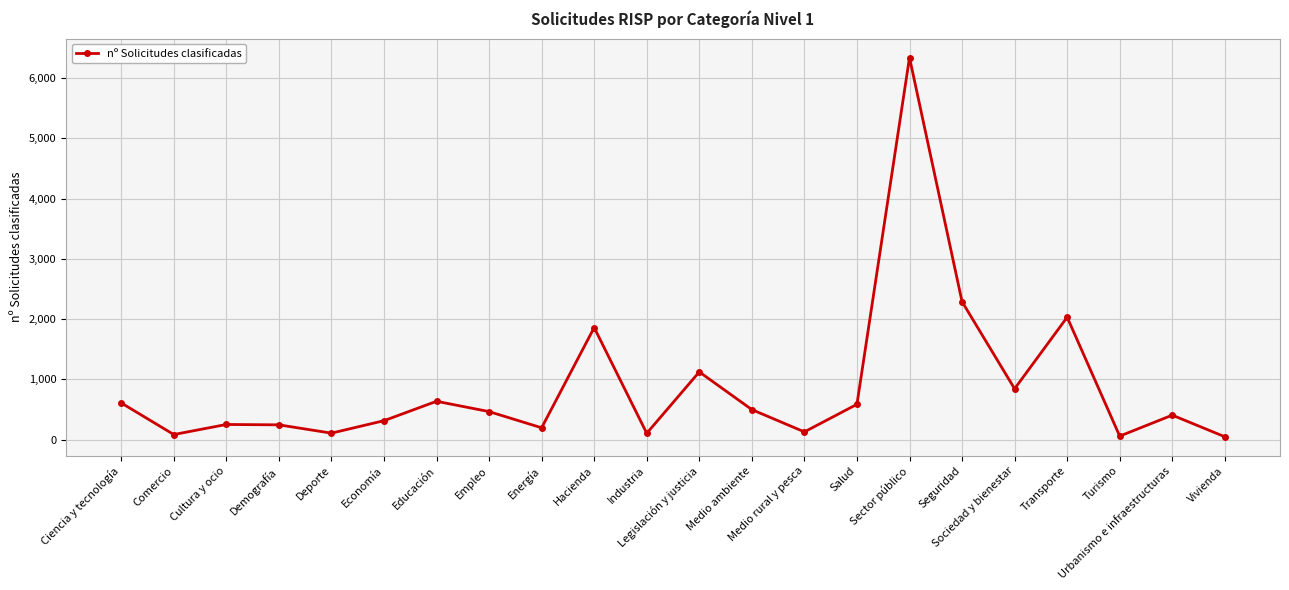

What is the difference between the maximum and minimum values?

6296